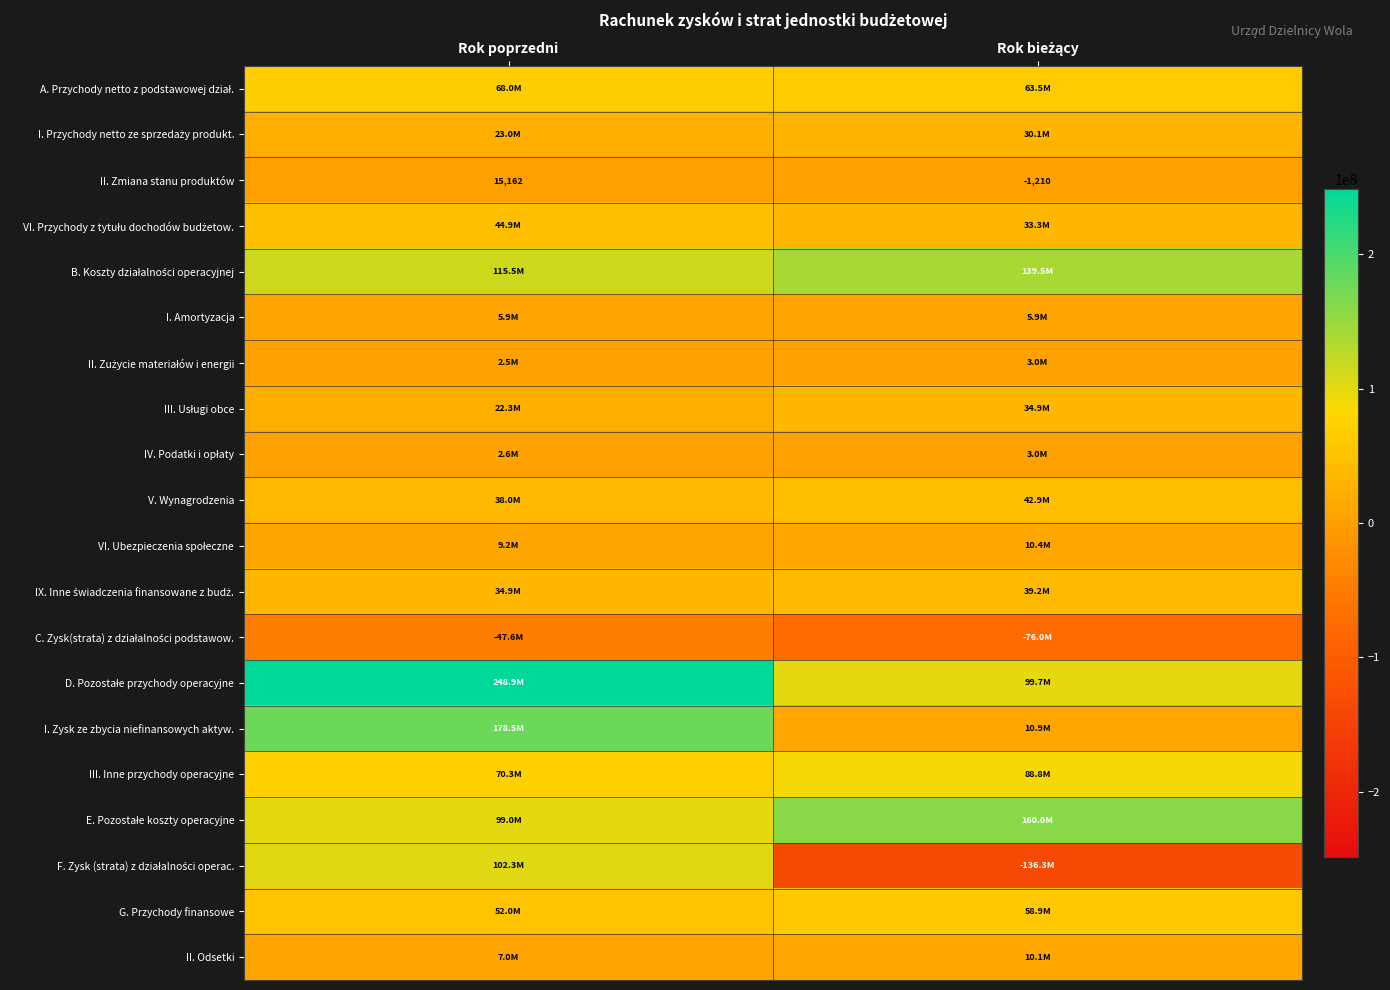

Rank the series by their maximum value, from highest to lowest.

D. Pozostałe przychody operacyjne, I. Zysk ze zbycia niefinansowych aktyw., E. Pozostałe koszty operacyjne, B. Koszty działalności operacyjnej, F. Zysk (strata) z działalności operac., III. Inne przychody operacyjne, A. Przychody netto z podstawowej dział., G. Przychody finansowe, VI. Przychody z tytułu dochodów budżetow., V. Wynagrodzenia, IX. Inne świadczenia finansowane z budż., III. Usługi obce, I. Przychody netto ze sprzedaży produkt., VI. Ubezpieczenia społeczne, II. Odsetki, I. Amortyzacja, II. Zużycie materiałów i energii, IV. Podatki i opłaty, II. Zmiana stanu produktów, C. Zysk(strata) z działalności podstawow.